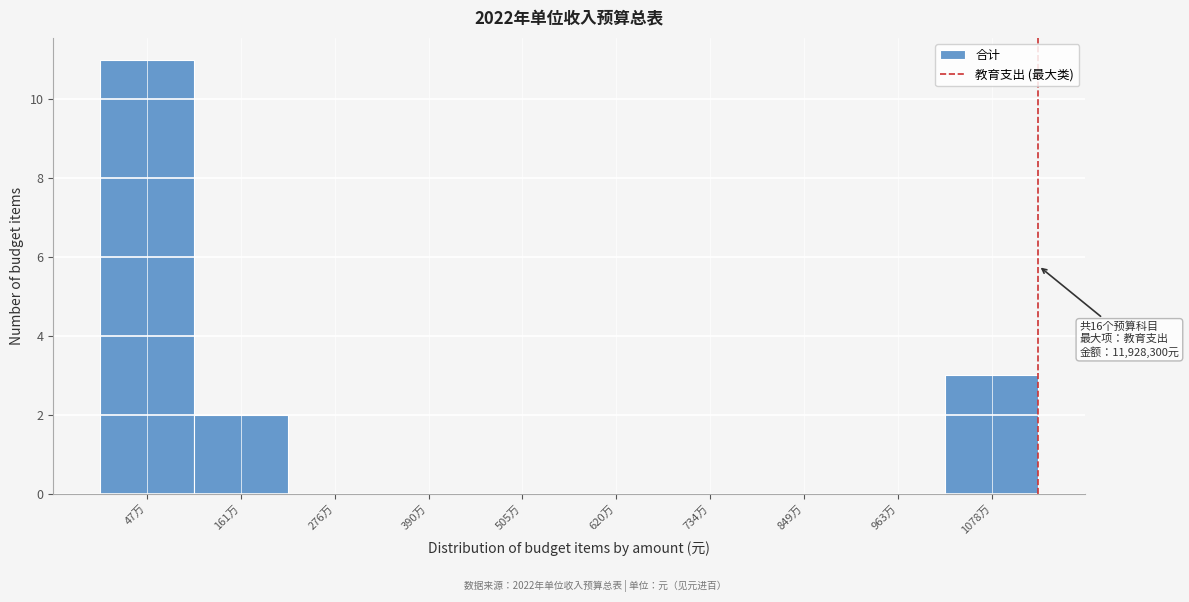

Reading left to right, list all the values displayed in this chart.

47万=11	161万=2	276万=0	390万=0	505万=0	620万=0	734万=0	849万=0	963万=0	1078万=3